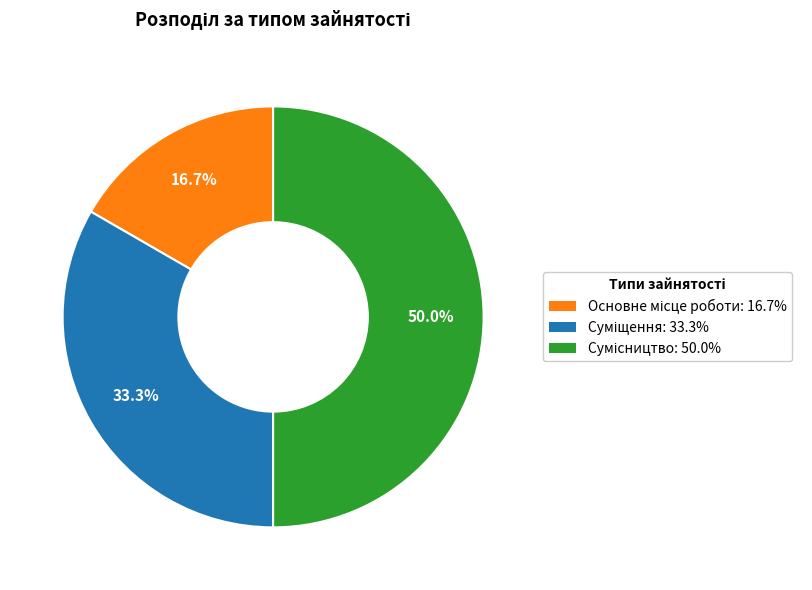

What percentage is NOT represented by Основне місце роботи?

83.3%